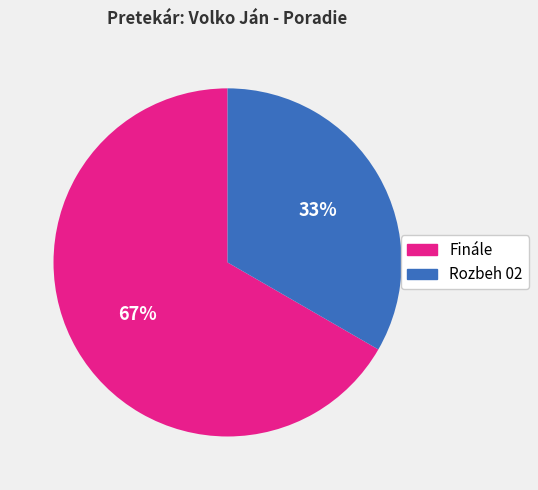

Rank the categories by value from lowest to highest.

Rozbeh 02, Finále